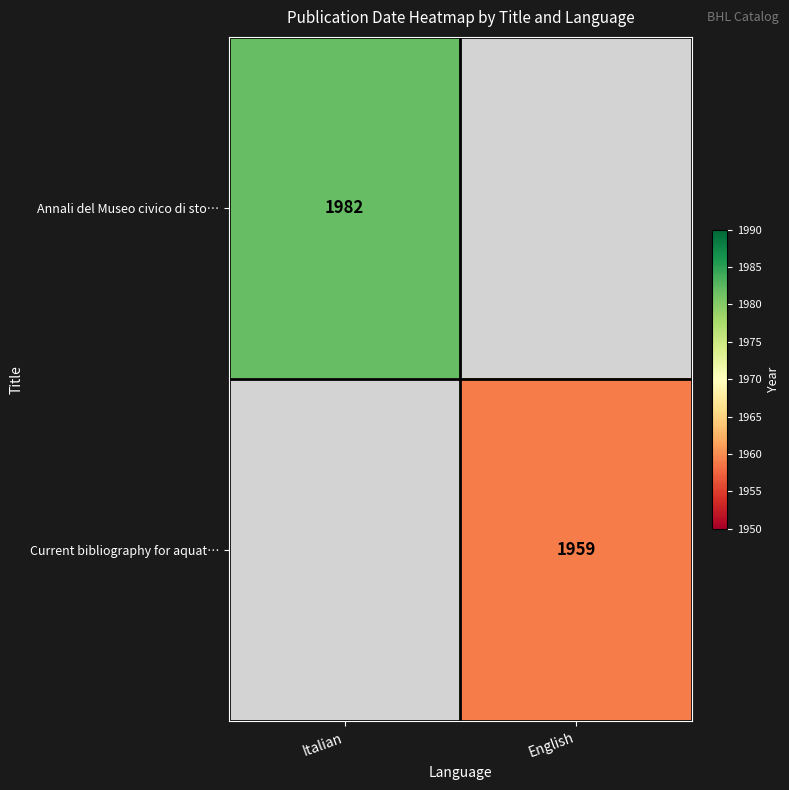

Is the value of Current bibliography for aquat… at English greater than the value of Annali del Museo civico di sto… at Italian?

No